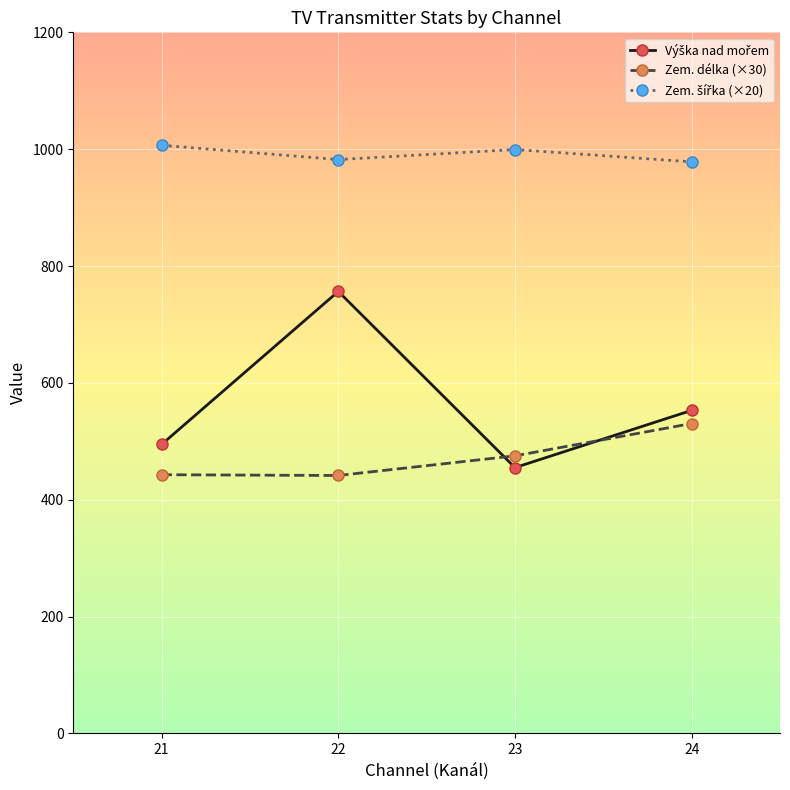

True or false: Zem. délka (×30) has more than 0 interior local peaks.

False